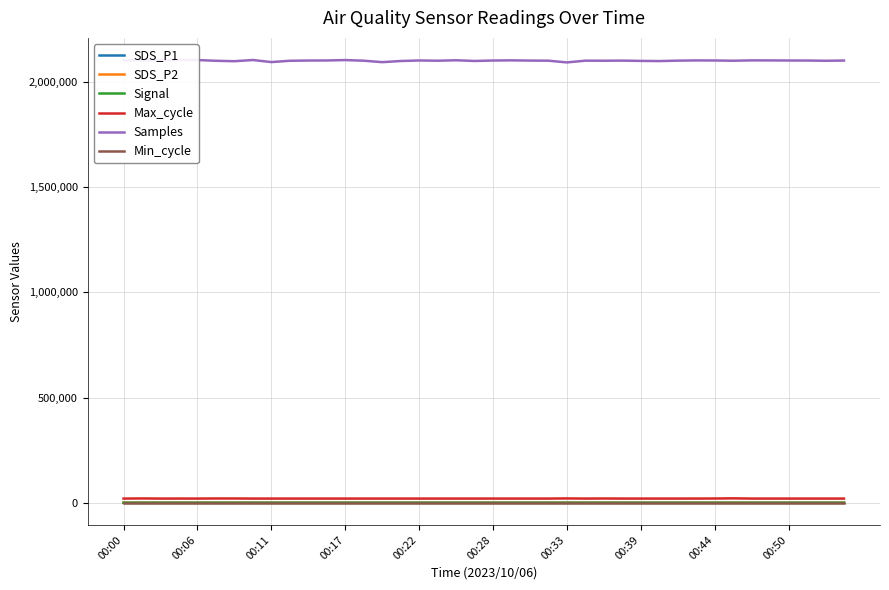

What are all the series names shown in the legend?

SDS_P1, SDS_P2, Signal, Max_cycle, Samples, Min_cycle